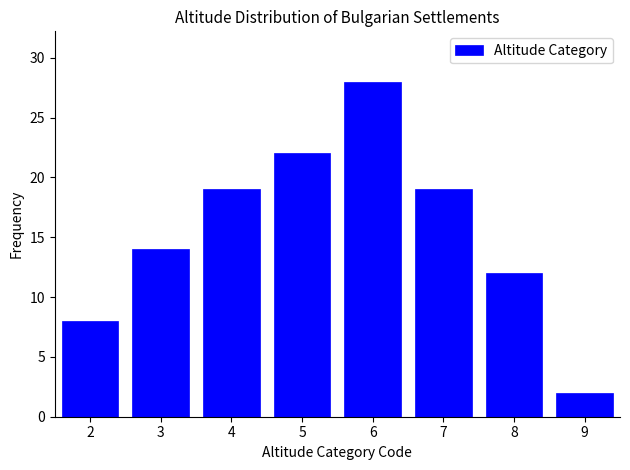

Reading left to right, transcribe all the data shown in this chart.

8	14	19	22	28	19	12	2